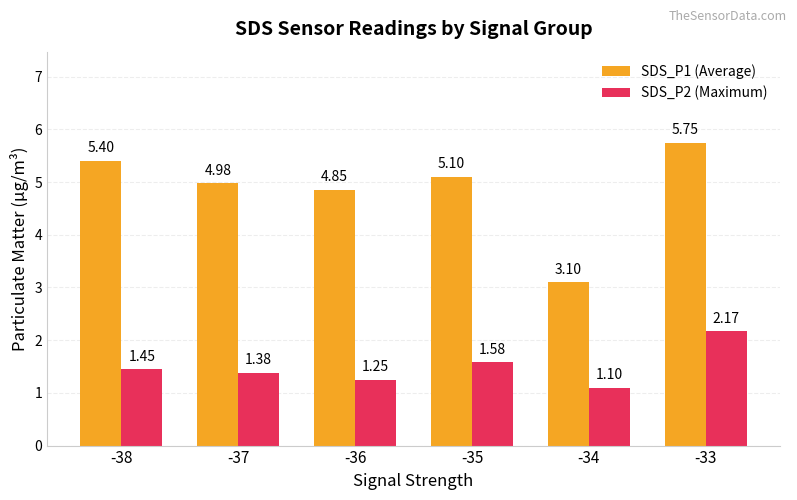

Which label corresponds to the smallest value in the chart?

-34